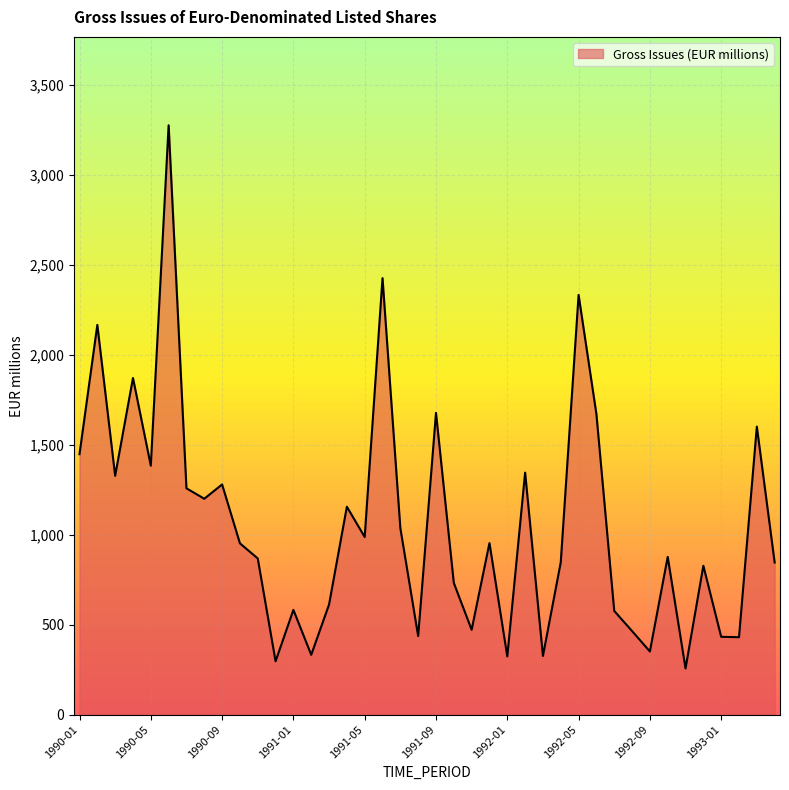

What is the difference between the maximum and minimum values?

3018.1